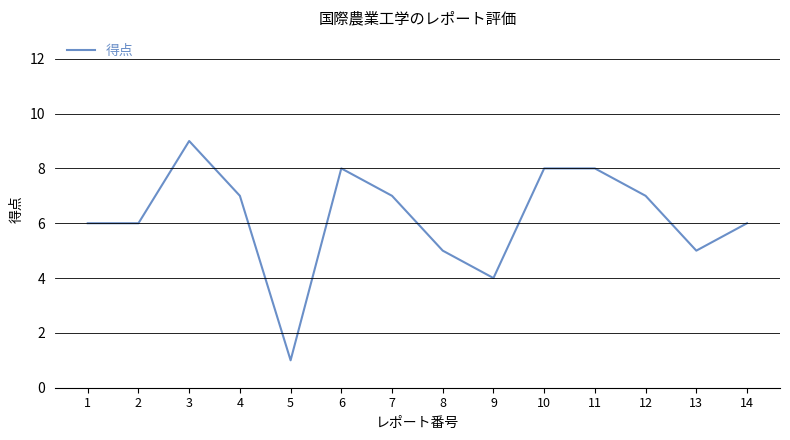

The value at 7 is 7. True or false?

True